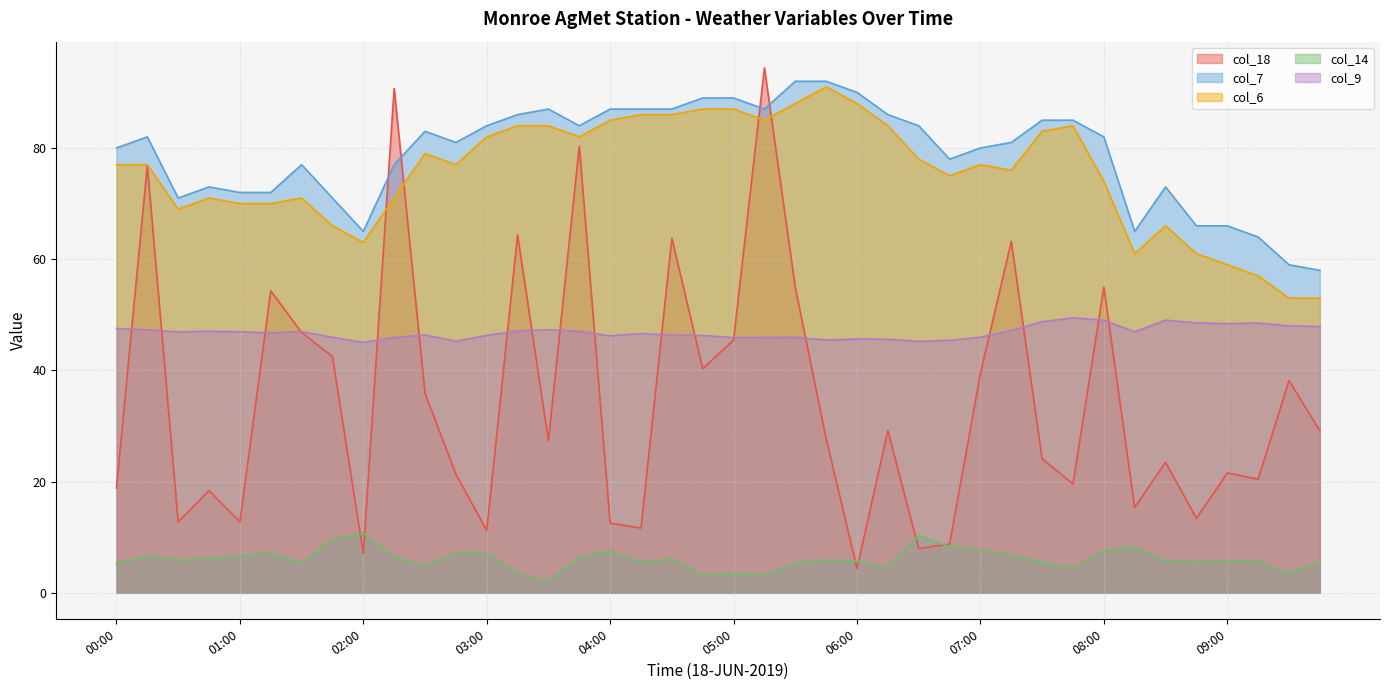

What position from the left is 01:45?

8